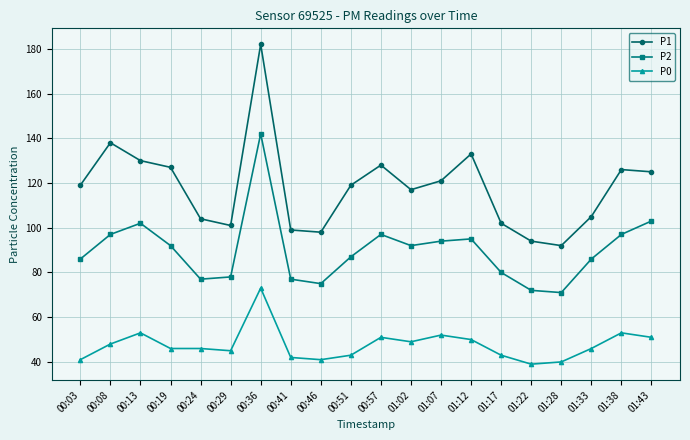

True or false: P0 has a value of 45 at 00:29.

True